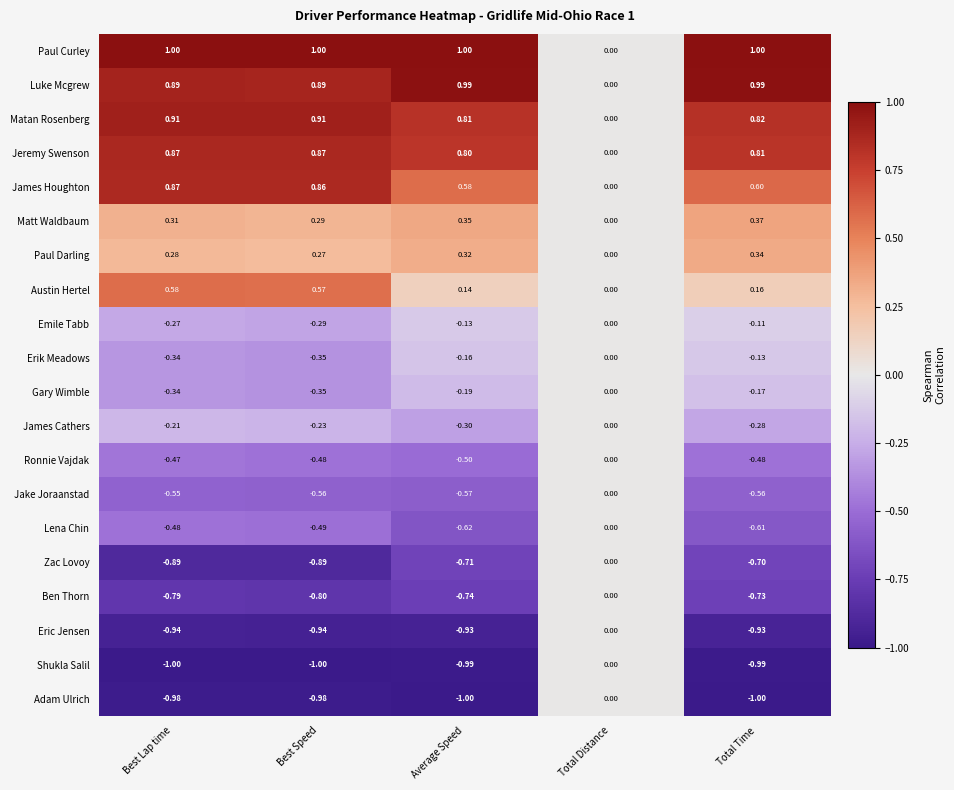

Which series changed the most between Best Lap time and Average Speed?

Austin Hertel